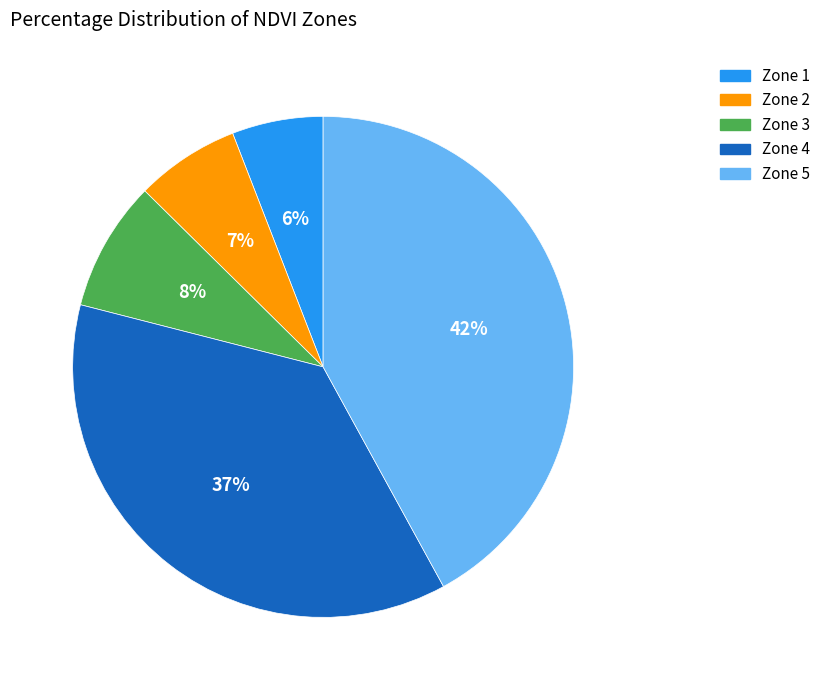

To the nearest percent, what is the difference between the largest and smallest slice percentages?

36%